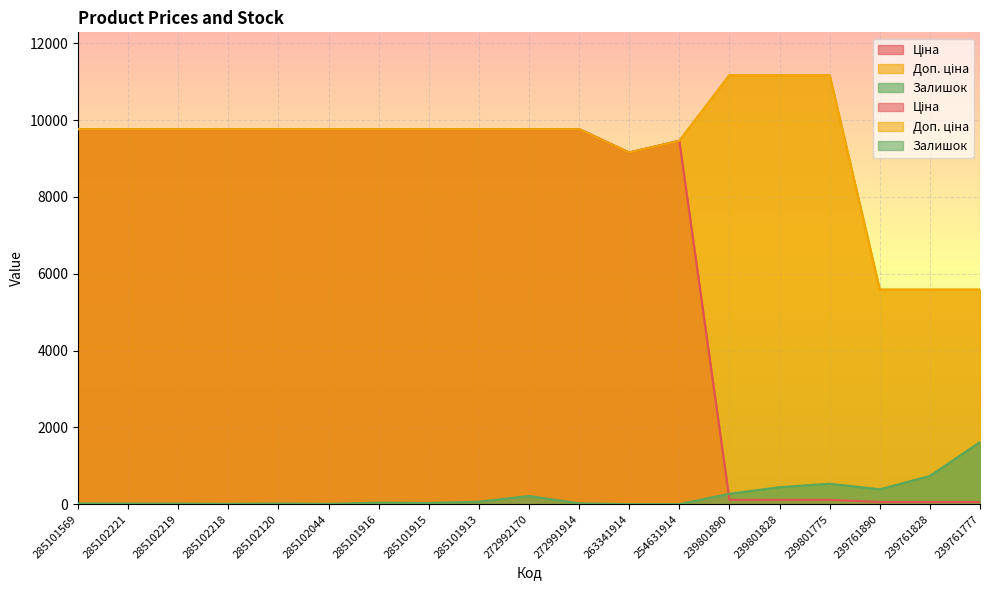

True or false: Доп. ціна and Залишок cross at least once.

False